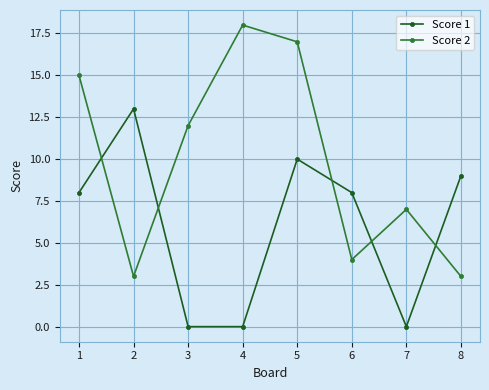

Count the number of categories in the chart.

8